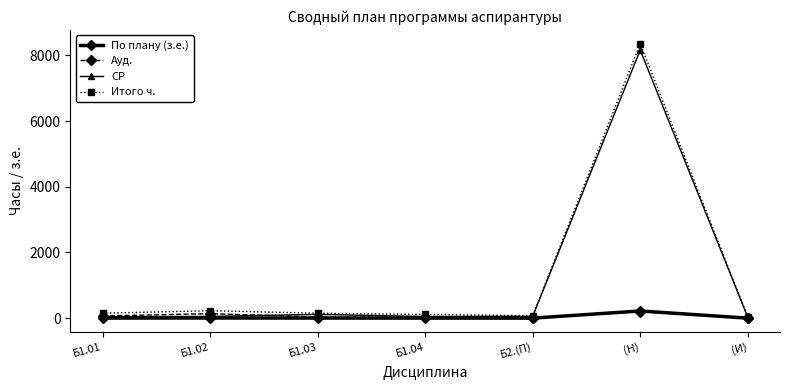

What is the spread (max minus min) of values at Б1.04?

111